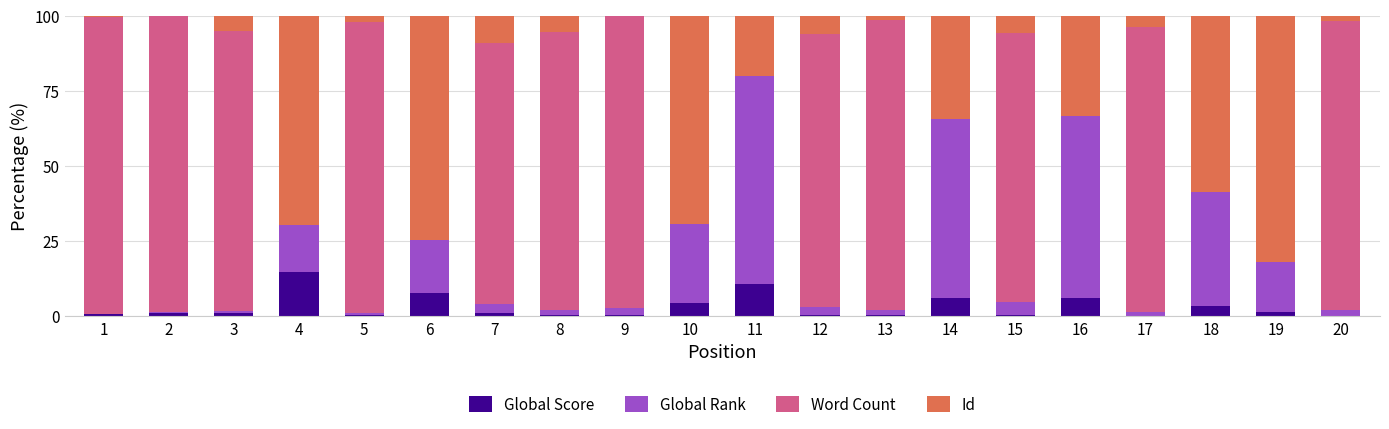

Rank the categories by Global Score value from lowest to highest.

17, 20, 13, 5, 12, 15, 8, 9, 1, 2, 7, 3, 19, 18, 10, 16, 14, 6, 11, 4